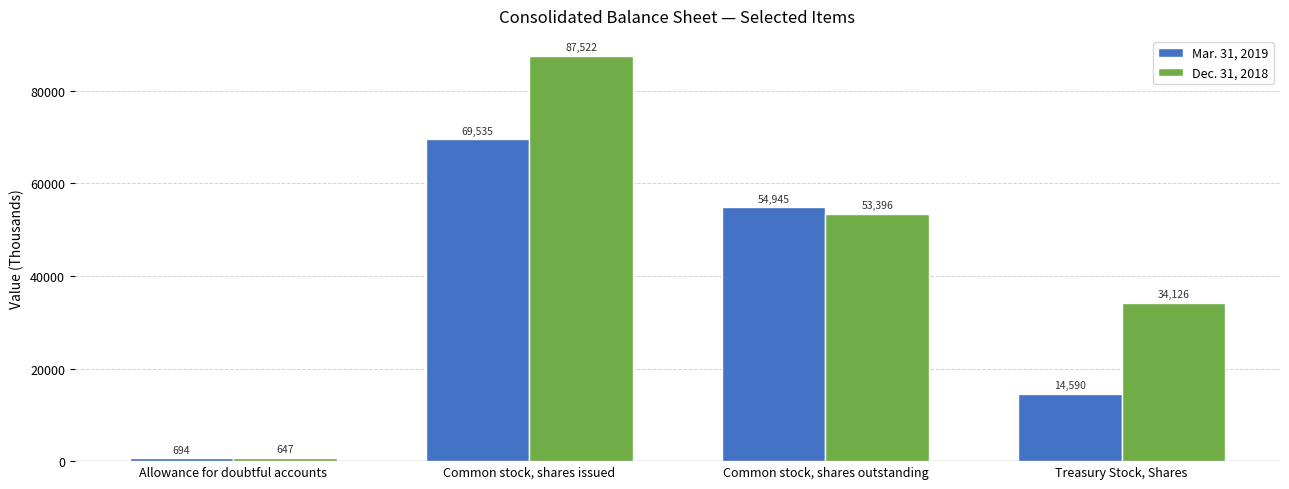

How many Dec. 31, 2018 values are between 34126 and 87522?

3